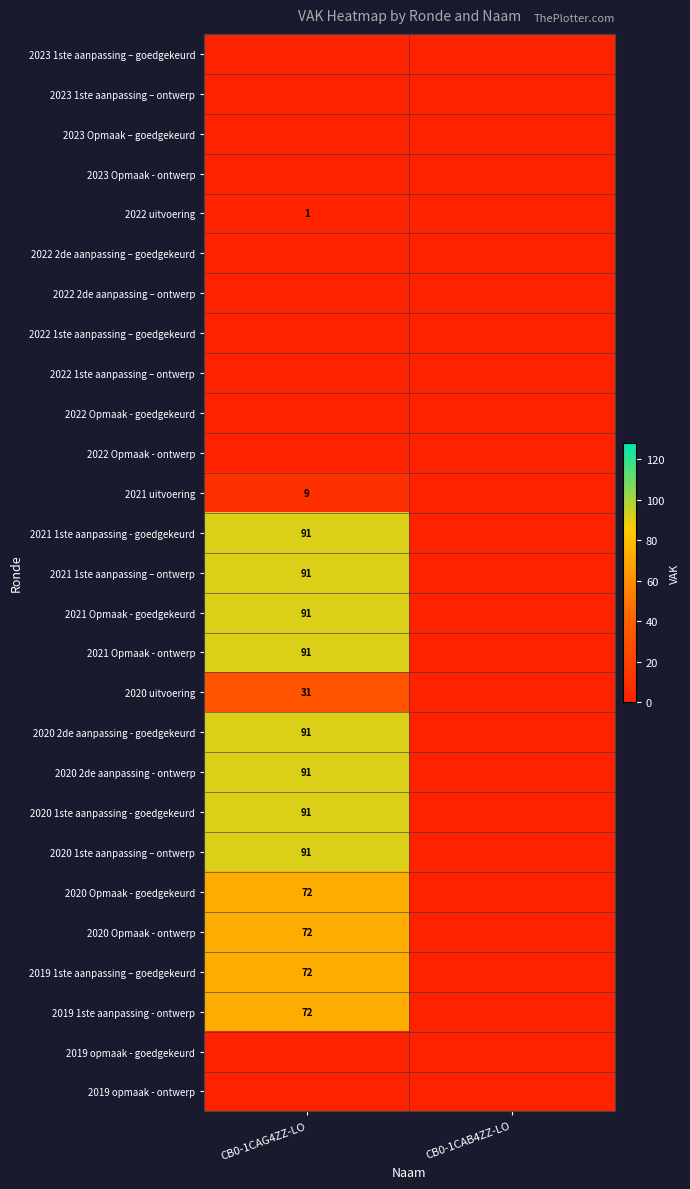

Is the value of 2023 1ste aanpassing – ontwerp at CB0-1CAG4ZZ-LO greater than the value of 2022 1ste aanpassing – goedgekeurd at CB0-1CAB4ZZ-LO?

No